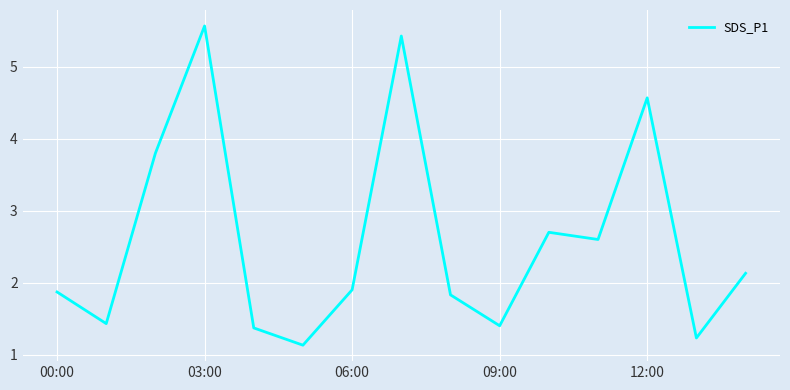

Does the chart display data point markers on the line(s)?

No